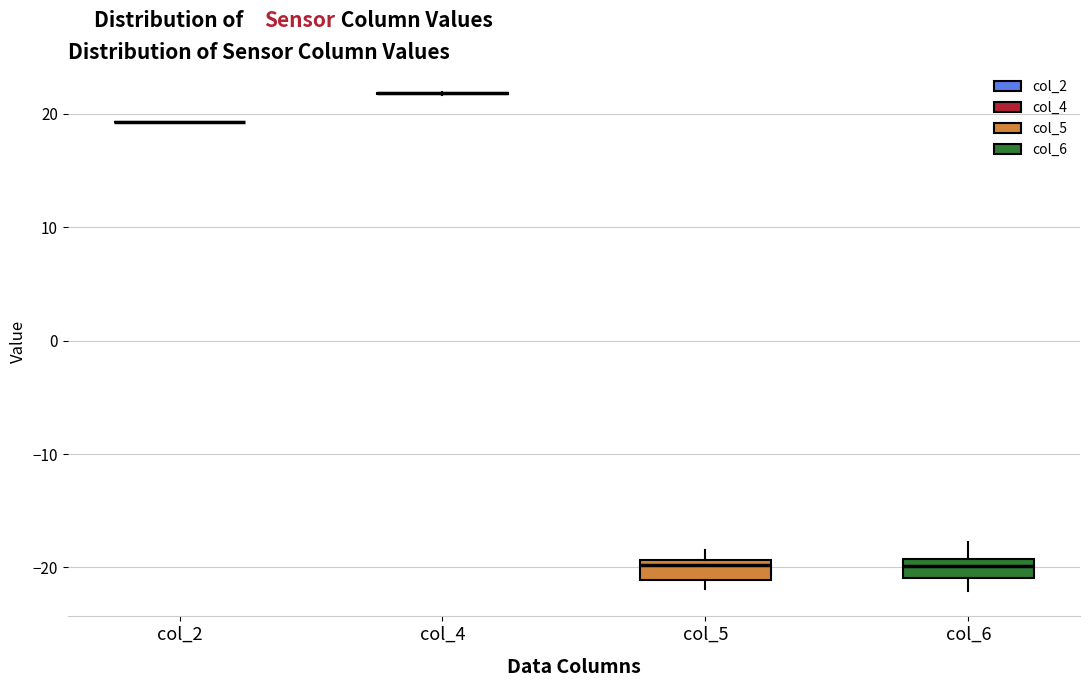

Reading left to right, transcribe this box plot: for each box, give where its median line is, the range the box spans, and where its two whiskers end, as read against the y-axis. The values are not printed on the chart, so give them approximately, as read against the axis.

col_2: box collapsed to a line at 19, whiskers 19 to 19
col_4: box collapsed to a line at 22, whiskers 22 to 22
col_5: median -20, box -21 to -19, whiskers -22 to -18
col_6: median -20, box -21 to -19, whiskers -22 to -18